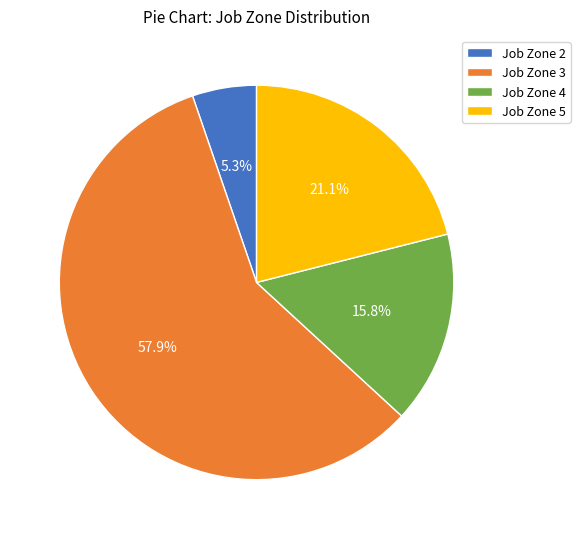

What is the smallest slice in the pie chart?

Job Zone 2